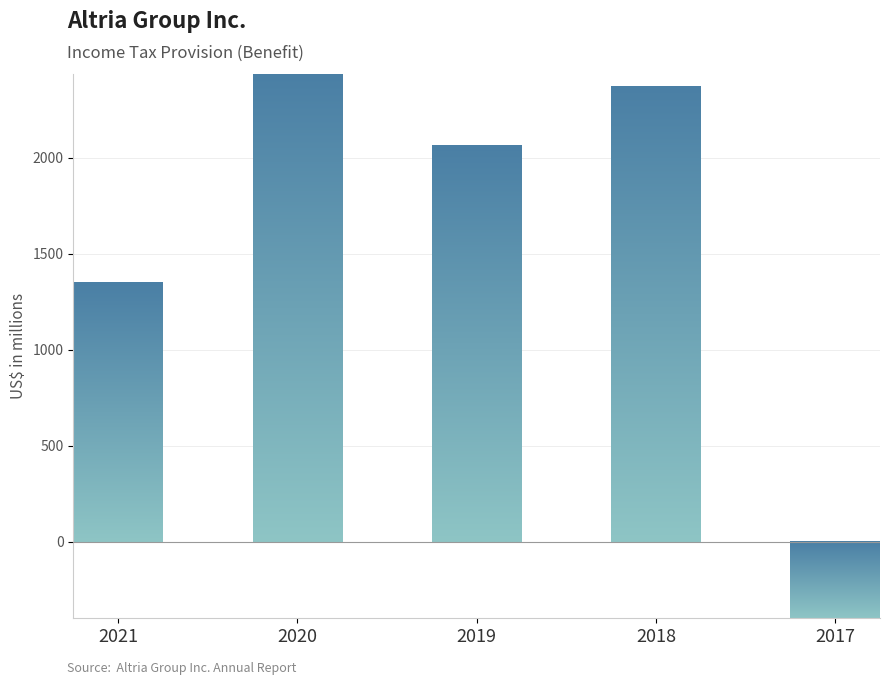

What is the average value?

1565